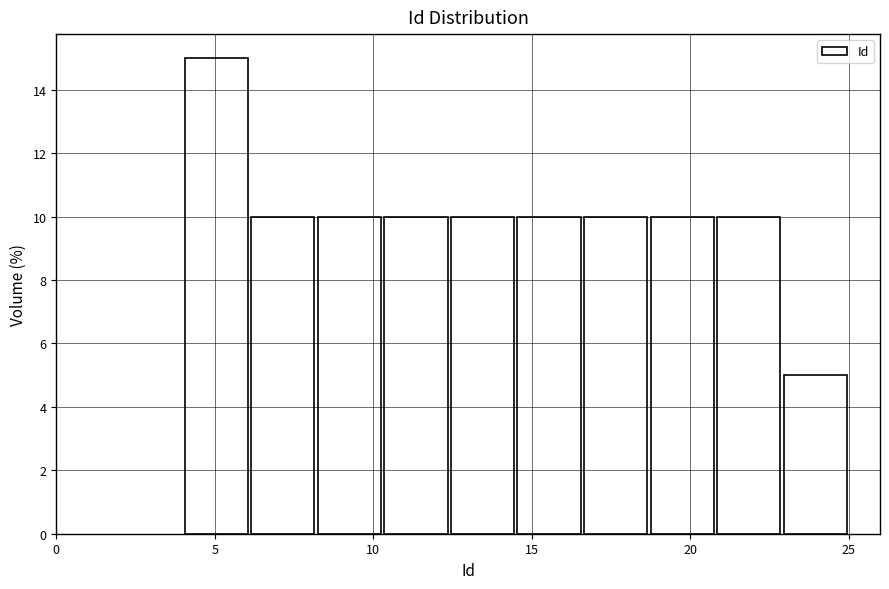

Which range on the x-axis has the tallest bar?

4.0 to 6.1